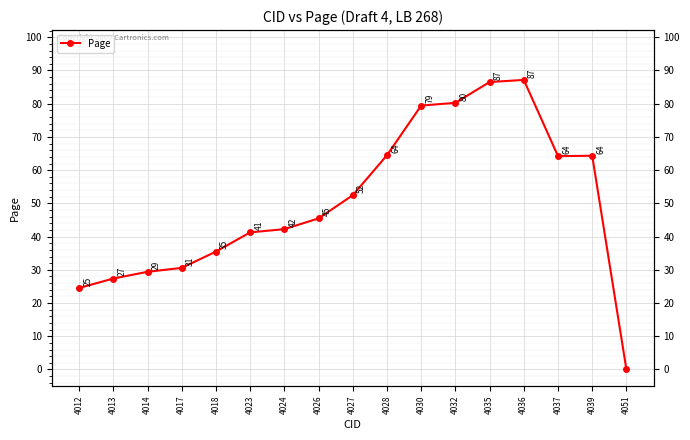

Reading right to left, extract all data points from this chart.

0.0	64.3	64.2	87.2	86.5	80.3	79.4	64.5	52.5	45.5	42.2	41.3	35.5	30.6	29.4	27.4	24.5